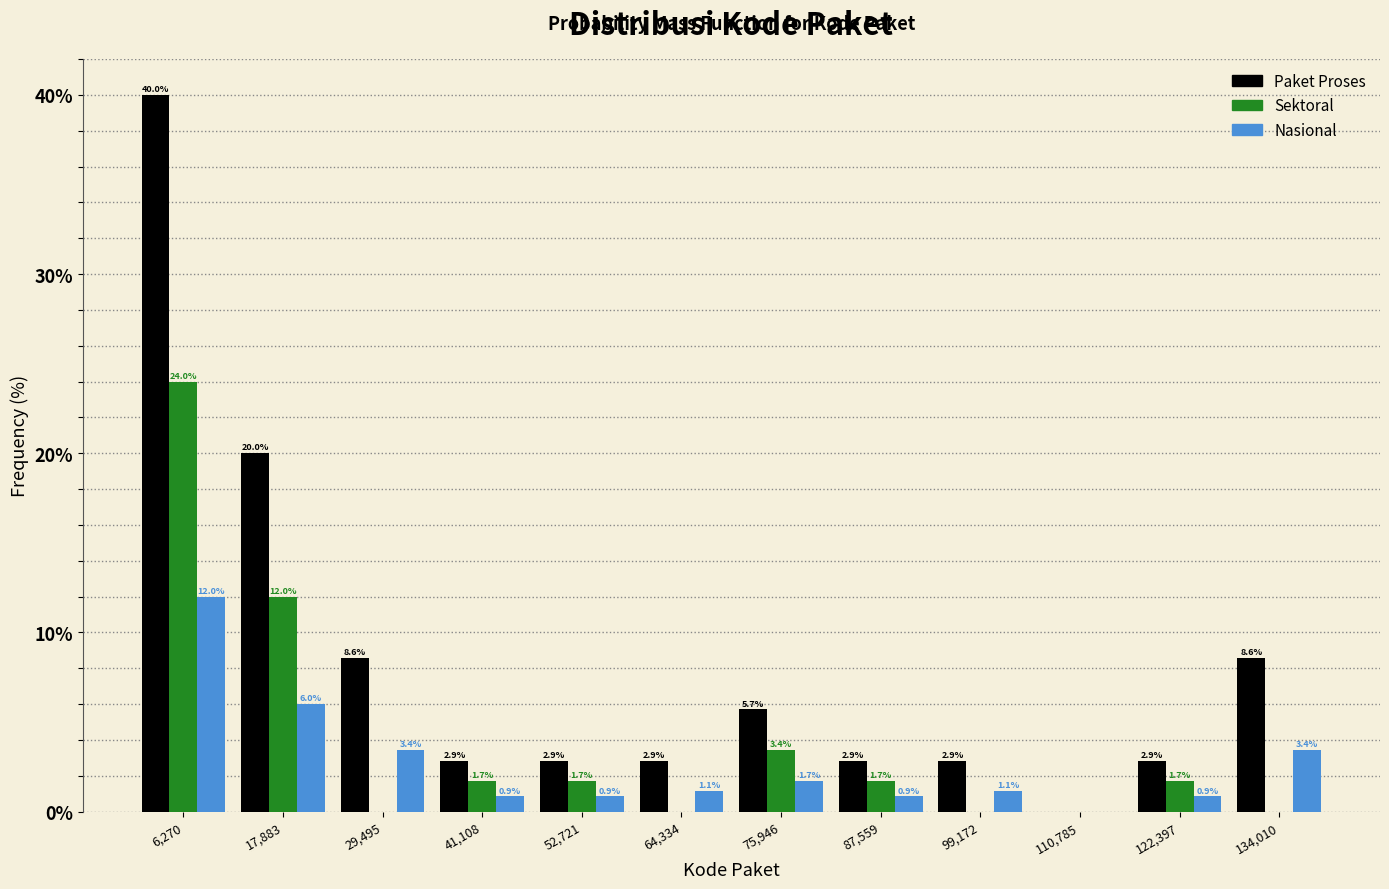

In the Sektoral series, which range on the x-axis has the tallest bar?

0 to 12000